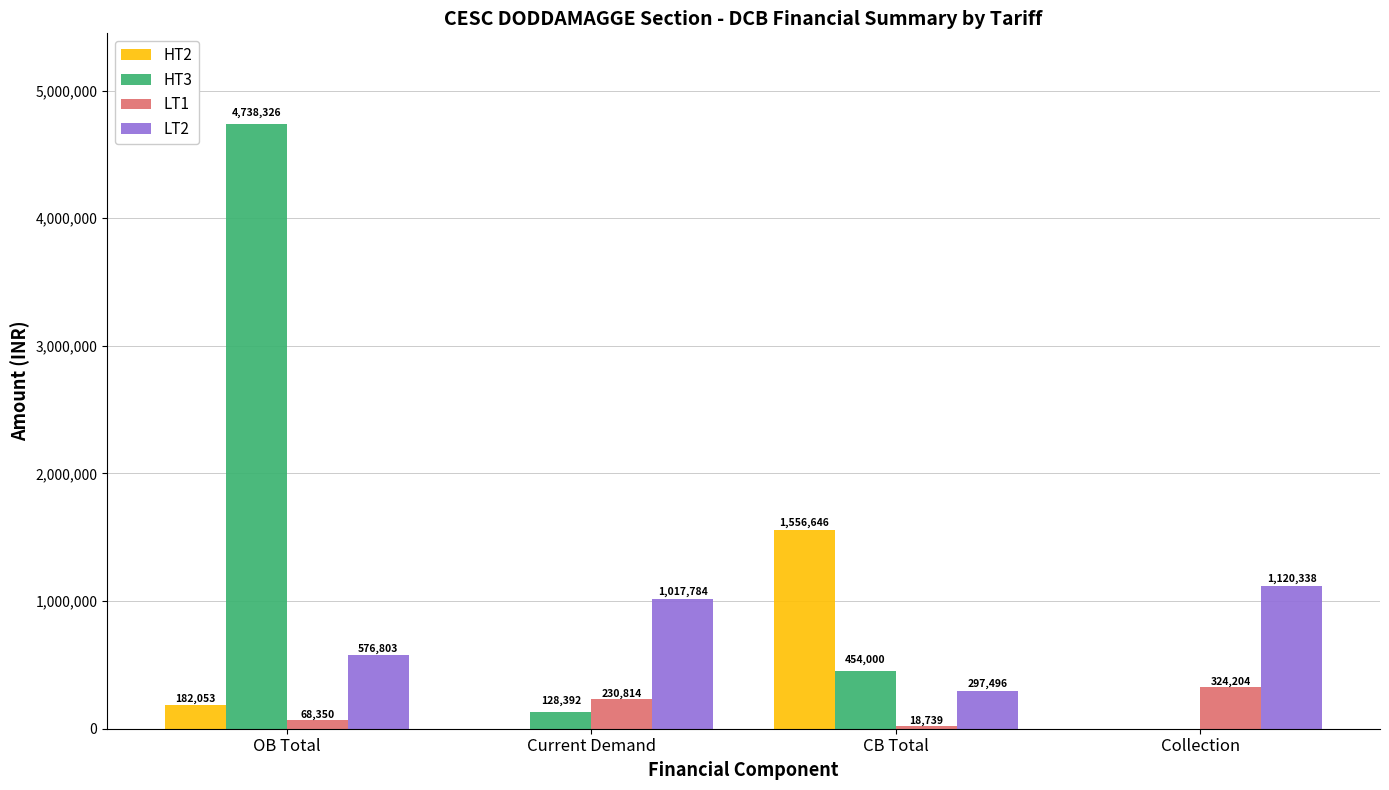

The LT2 series shows 378403.5 at OB Total. True or false?

False